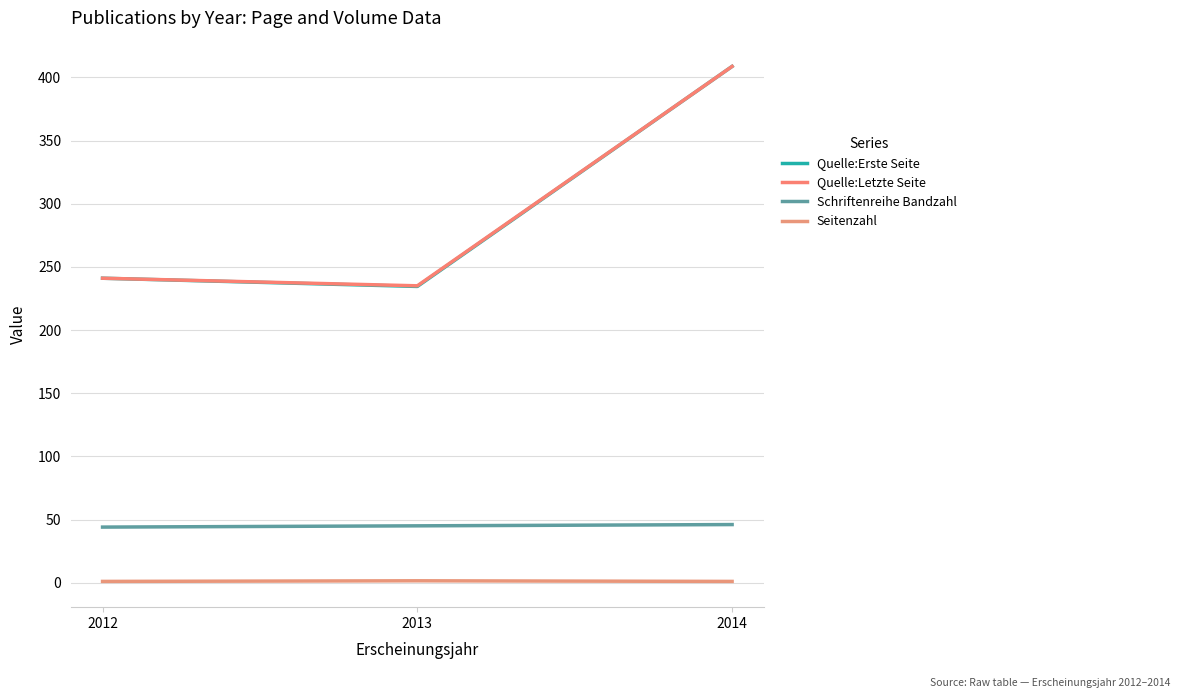

How many categories are shown in the chart?

3